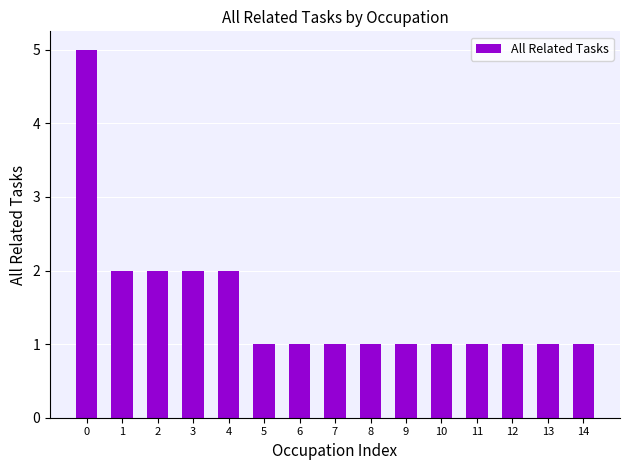

Count the number of data series in this chart.

1